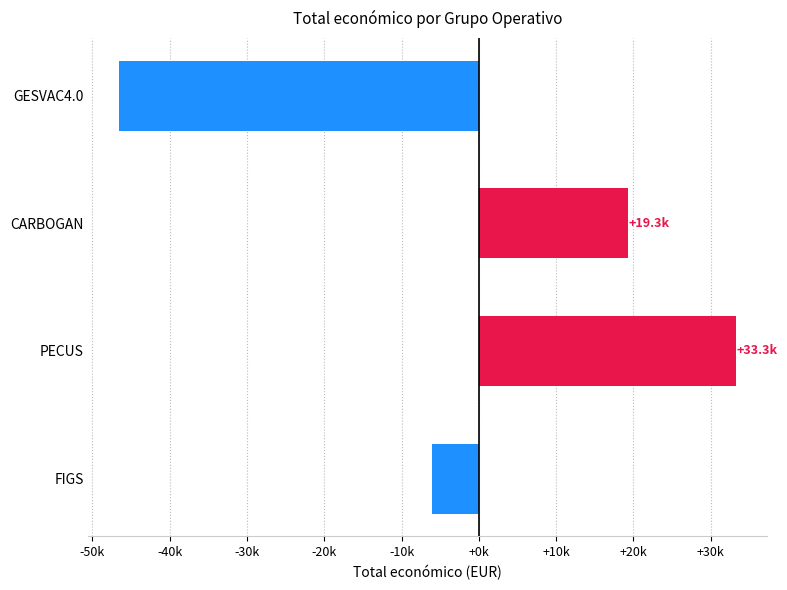

At which label is the value closest to -6620?

FIGS